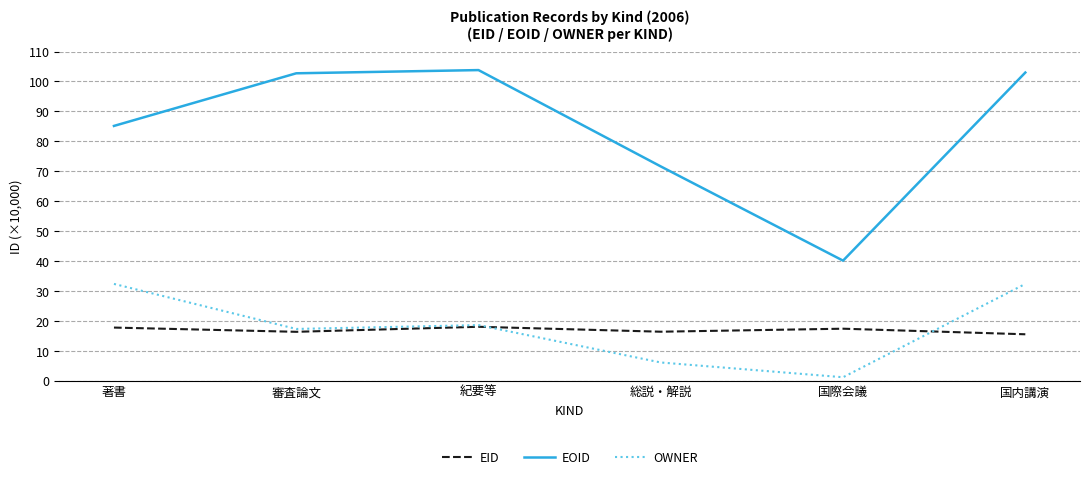

What position from the right is 総説・解説?

3